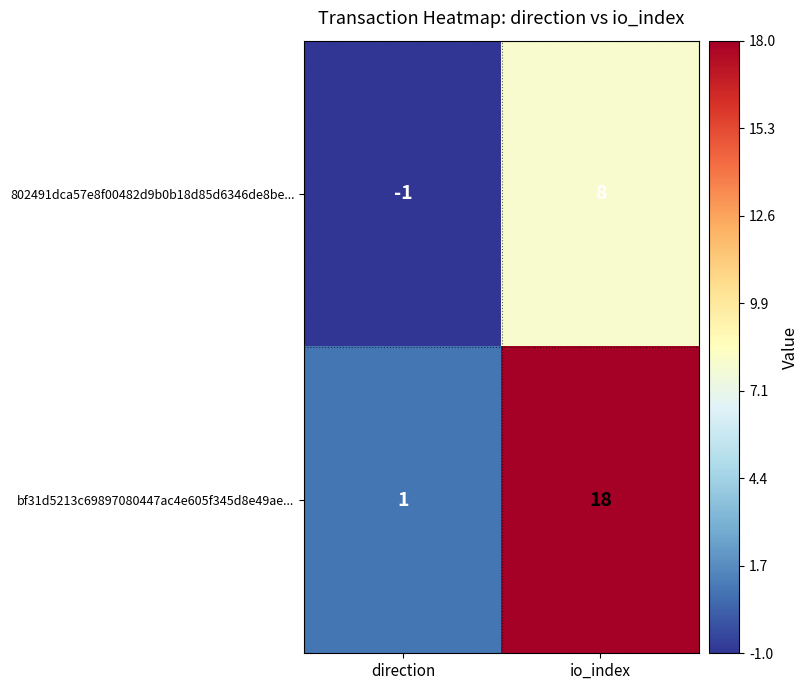

What is the average value of the bf31d5213c69897080447ac4e605f345d8e49ae... series?

10